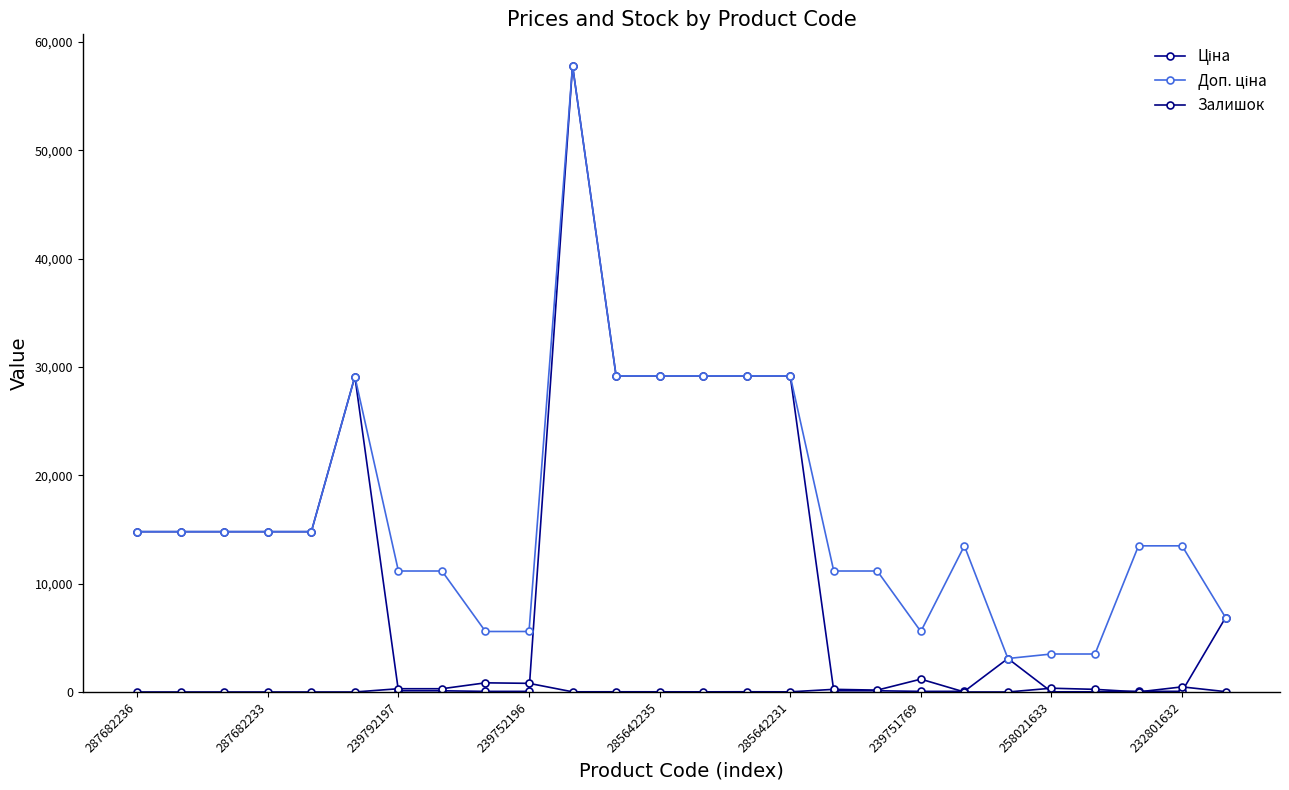

How many series are shown in this chart?

3